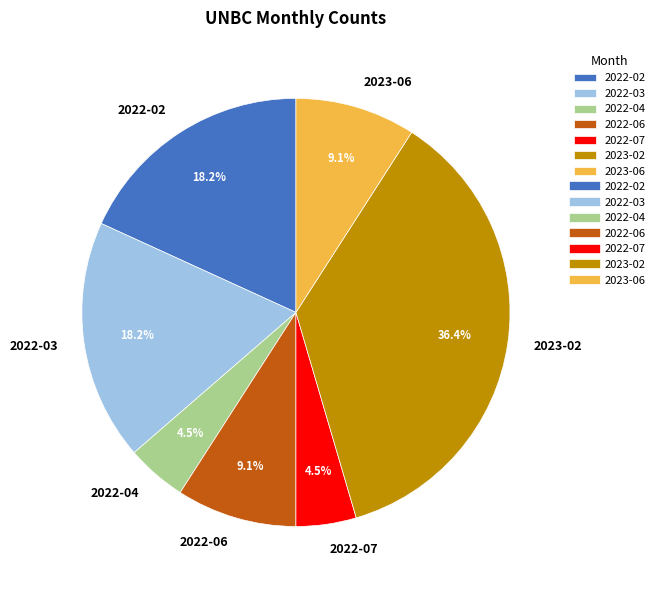

How many segments does this pie chart have?

7